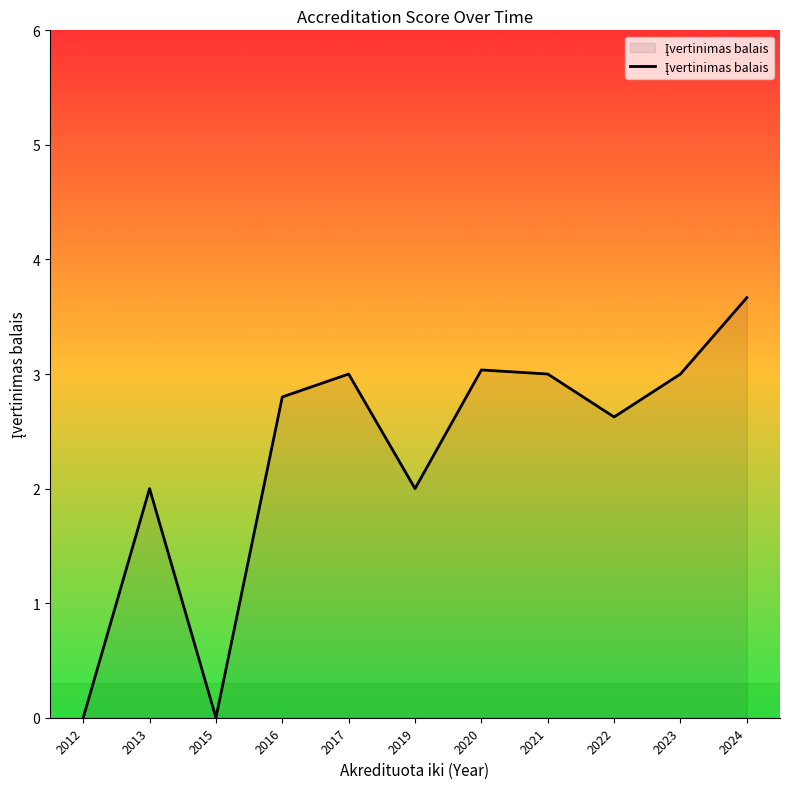

The value at 2022 is 2.6. True or false?

True